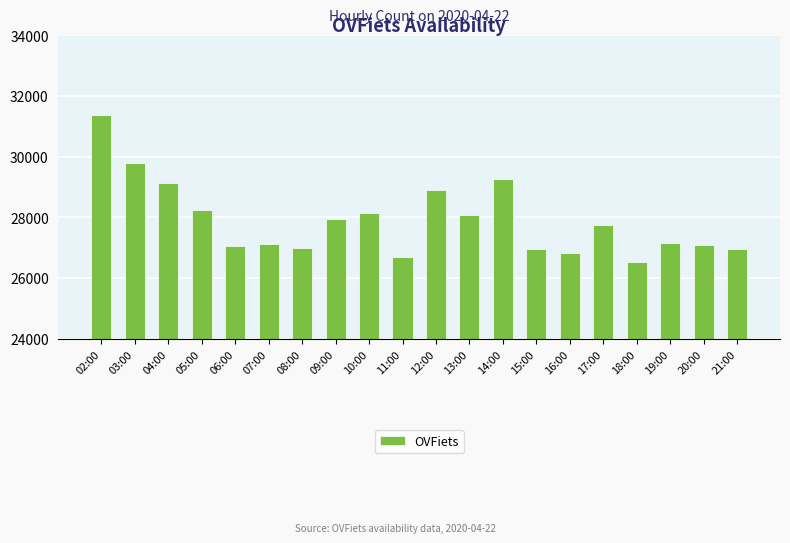

The chart shows a value of 15237 at 17:00. True or false?

False